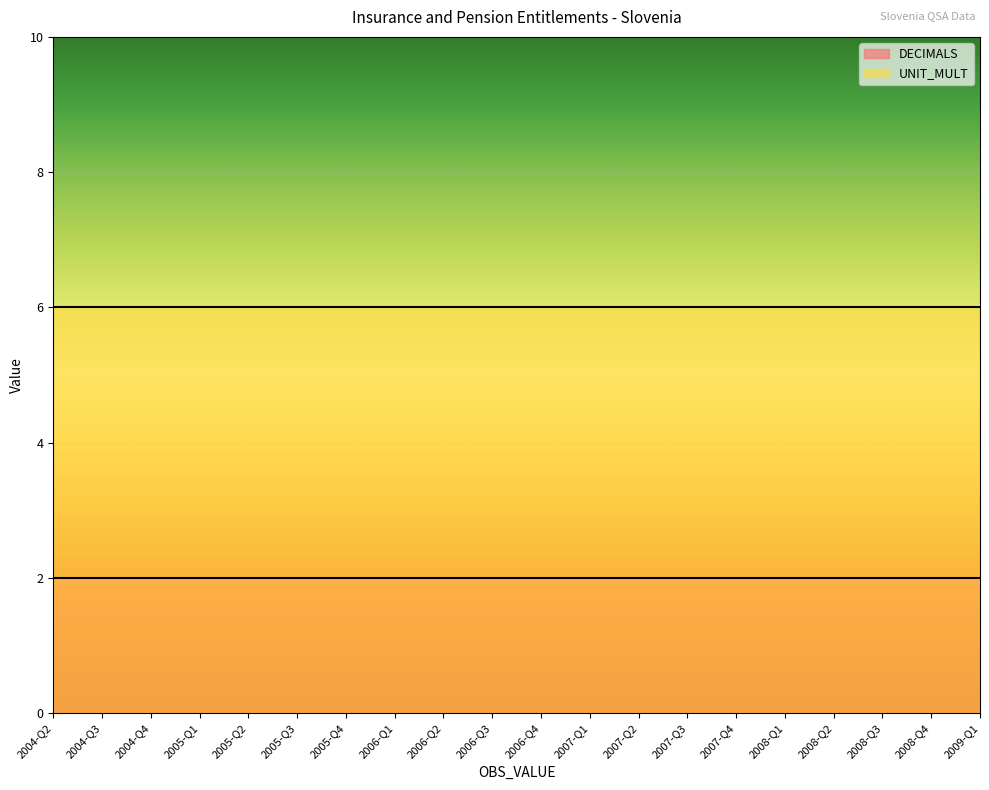

What is the total value across all series at 2009-Q1?

8